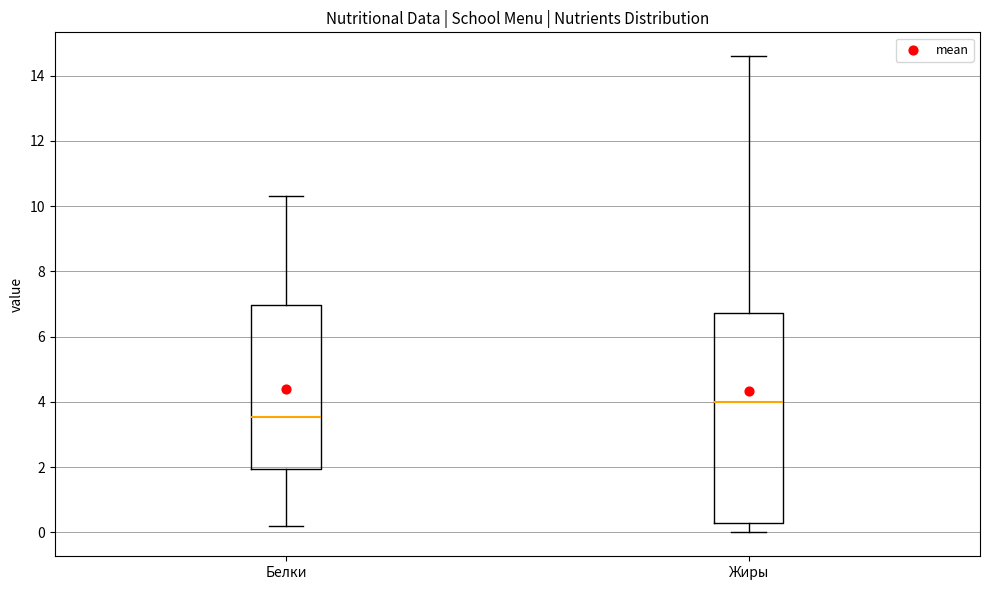

Comparing the boxes themselves (not the whiskers), which one is the tallest?

Жиры